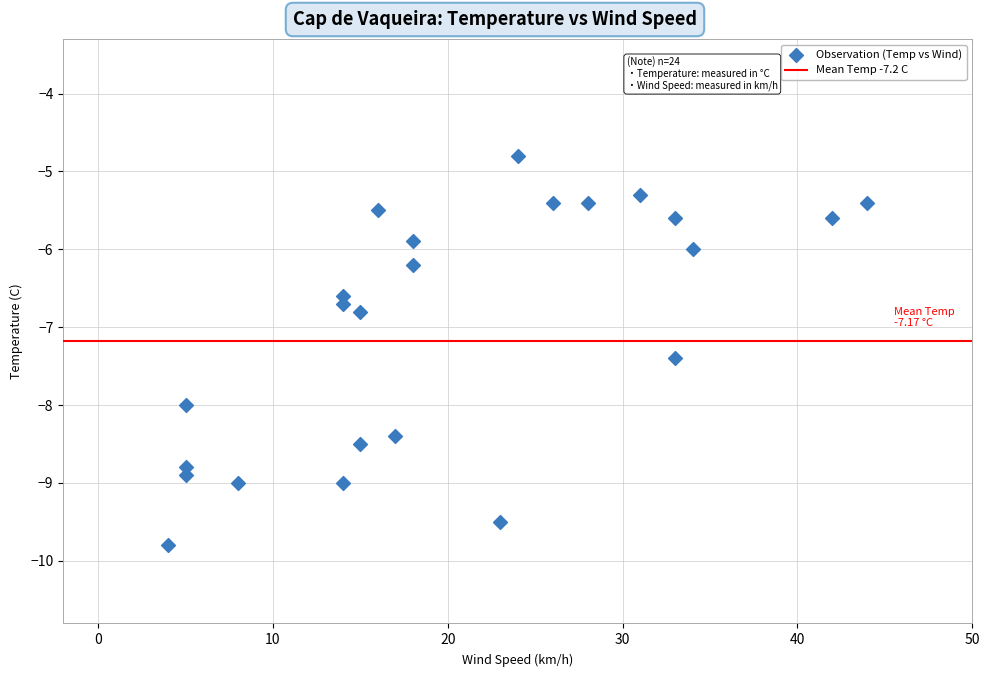

What Y value in the scatter plot is closest to -7?

-6.8